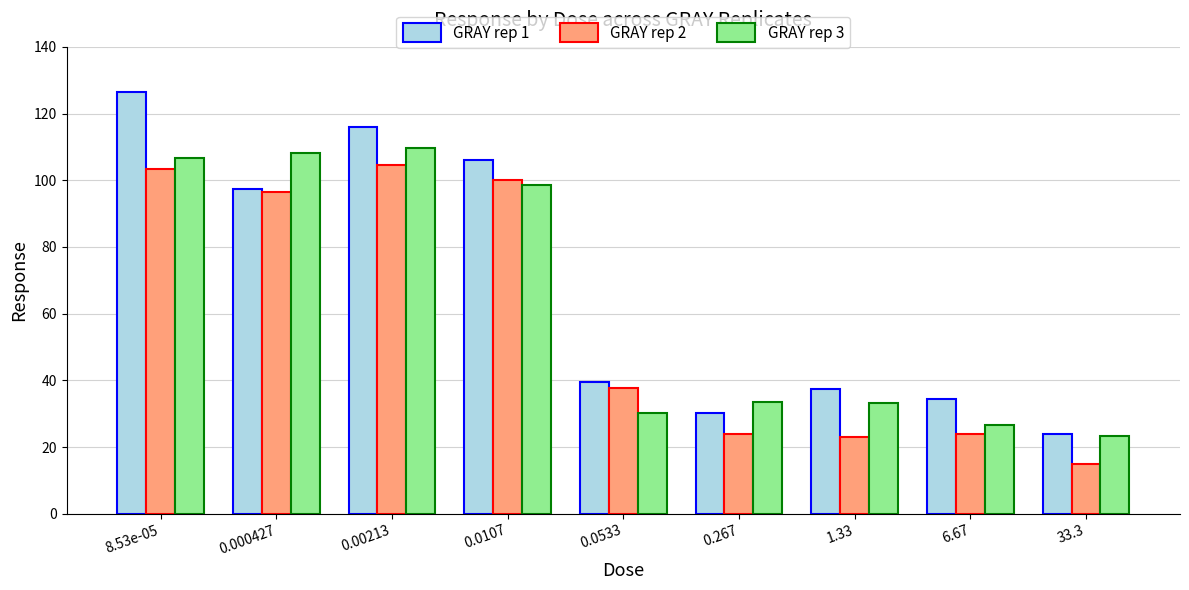

How many series are shown in this chart?

3